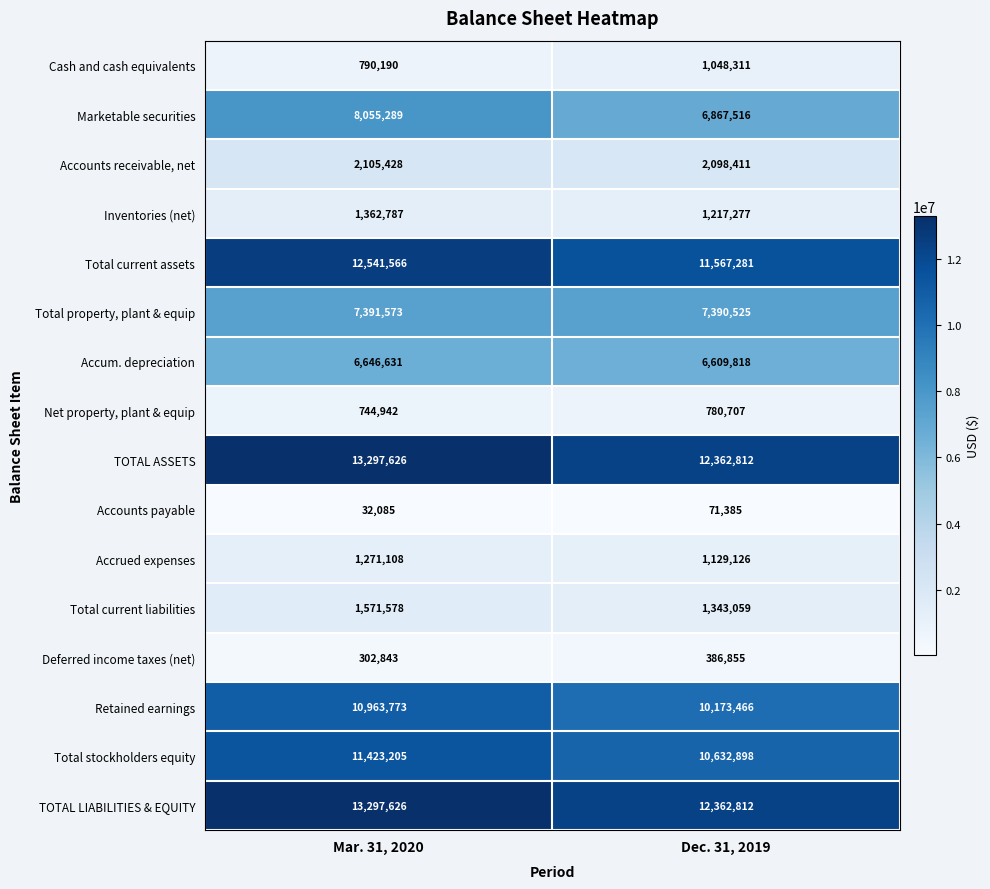

What value does the TOTAL ASSETS series have at Mar. 31, 2020?

13297626